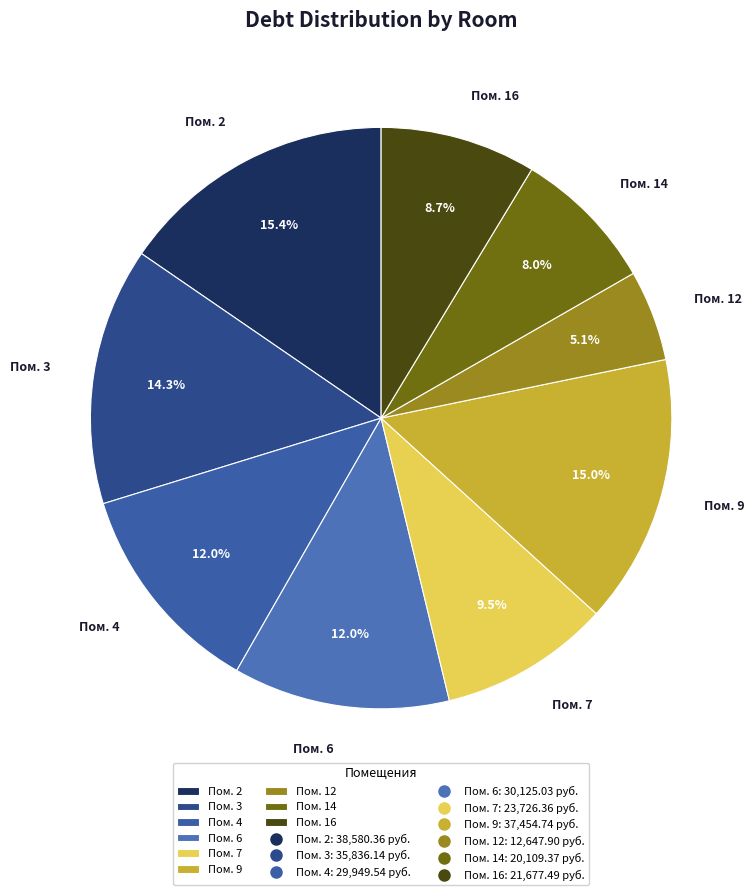

What is the total percentage of Пом. 9 and Пом. 6?

27.0%